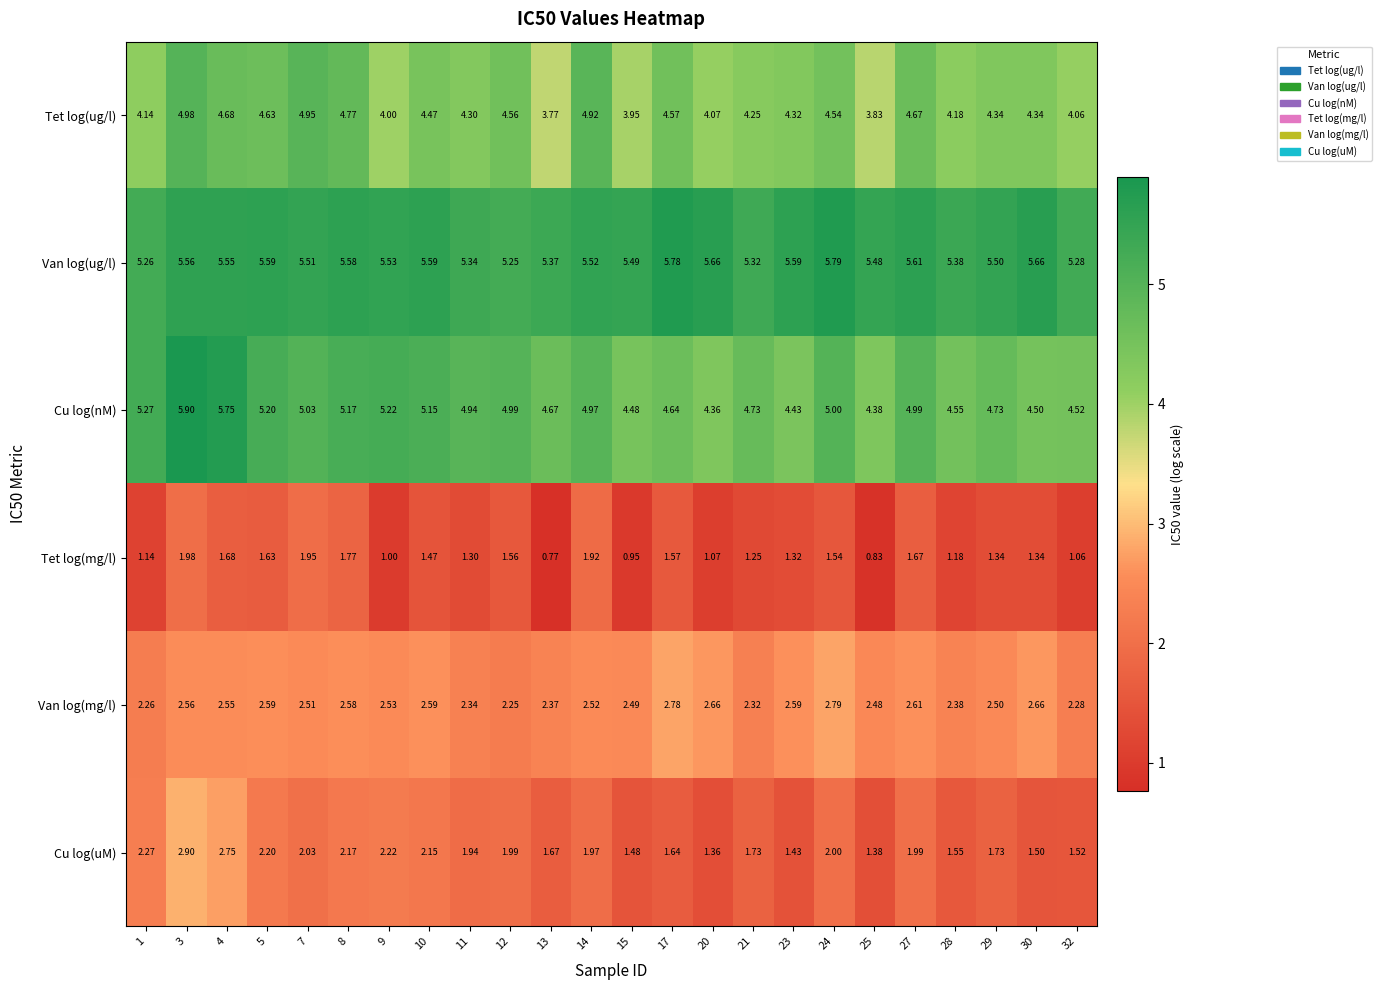

Rank the series at 28 from lowest to highest value.

Tet log(mg/l), Cu log(uM), Van log(mg/l), Tet log(ug/l), Cu log(nM), Van log(ug/l)